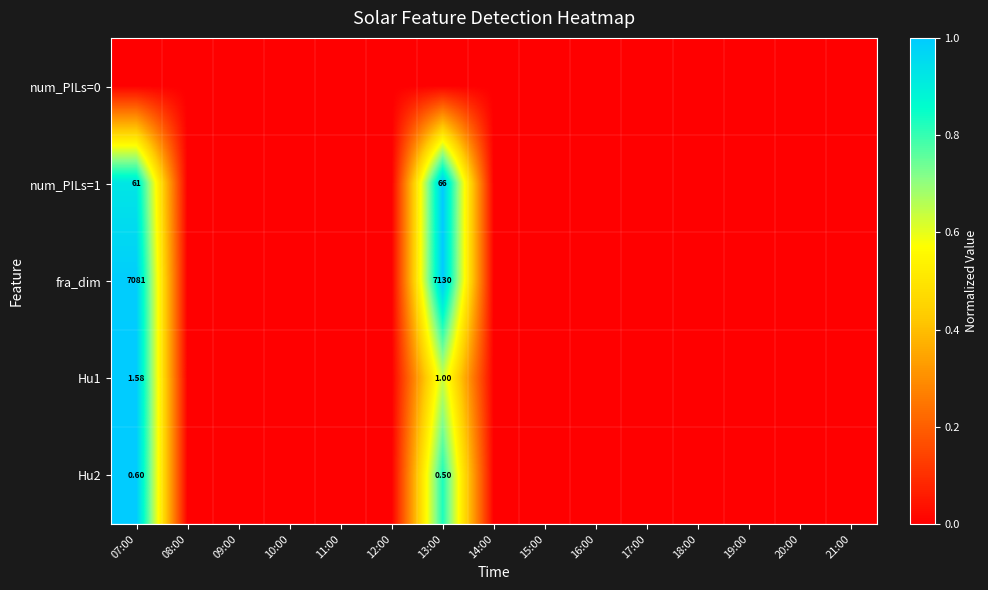

Is it true that Hu2 equals 0.0 at 14:00?

True